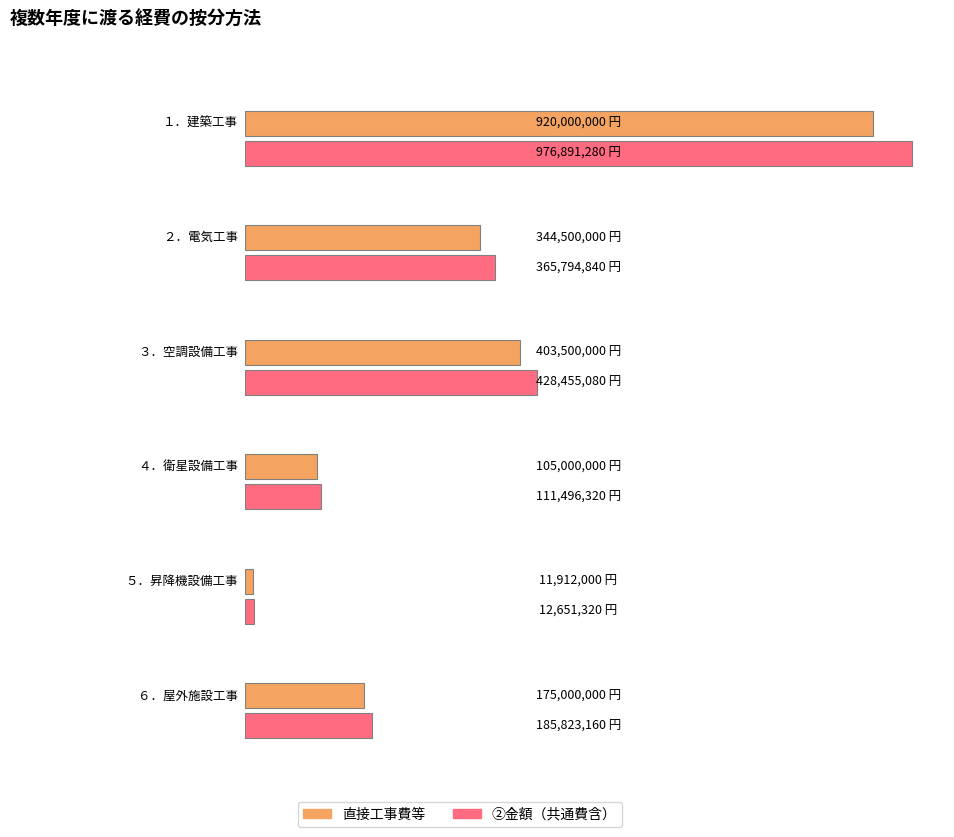

Between １．建築工事 and ２．電気工事, which is larger?

１．建築工事